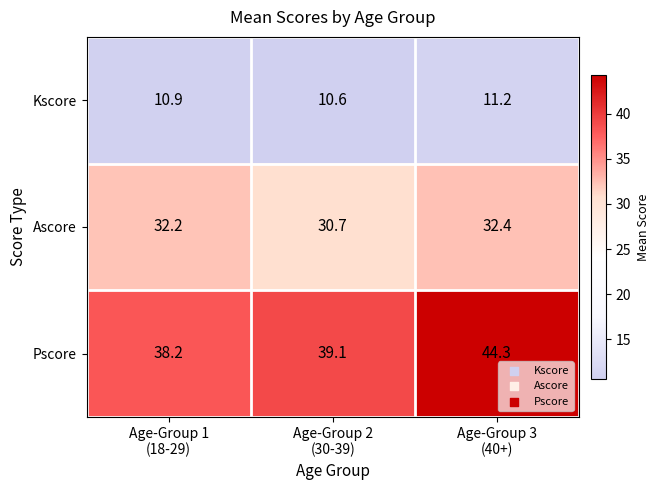

What is the sum of all Ascore values?

95.3